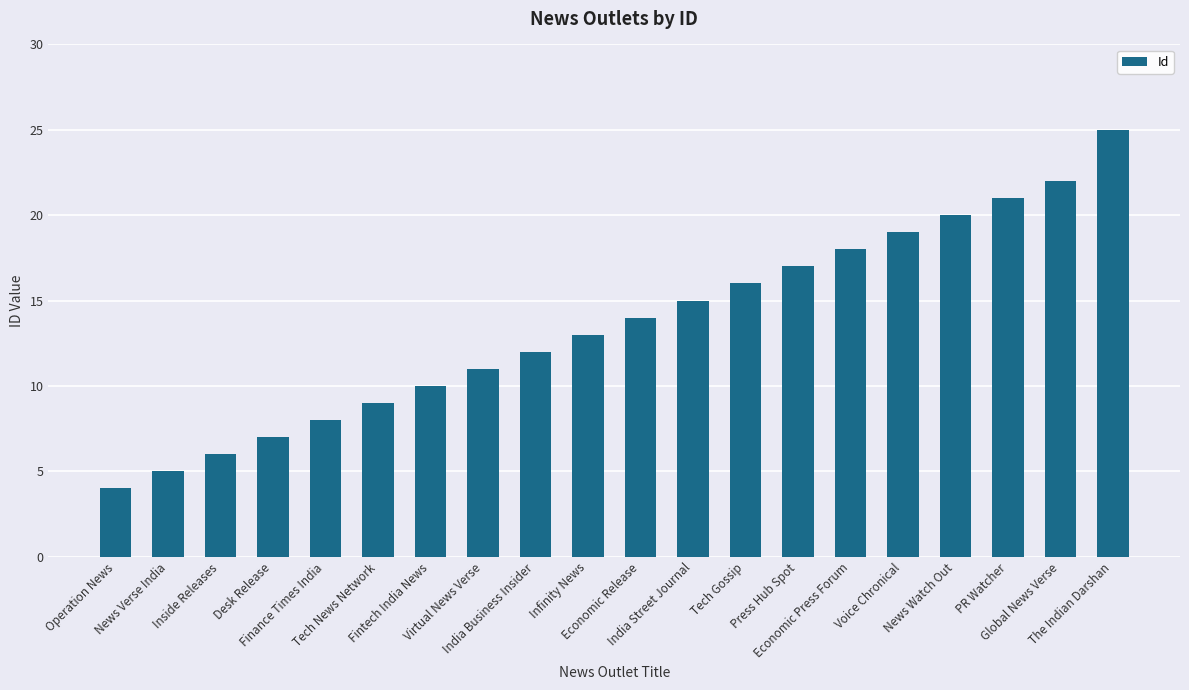

Count the number of categories in the chart.

20